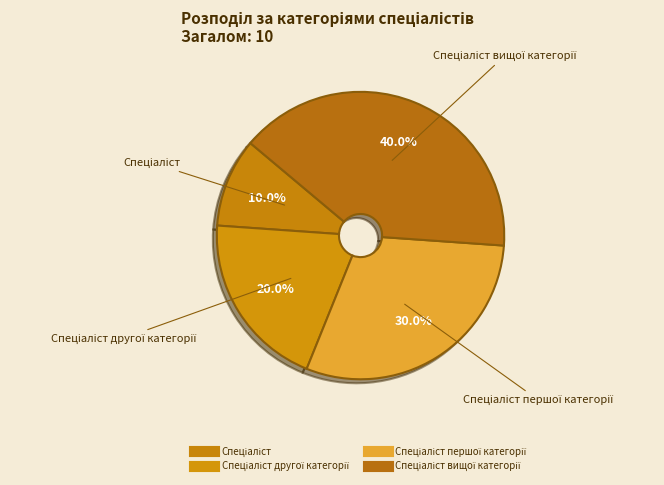

Which slice is the largest?

Спеціаліст вищої категорії